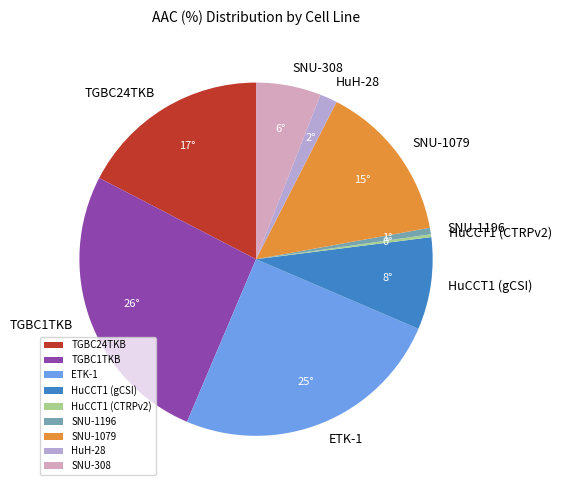

The SNU-308 slice represents 1% of the pie. True or false?

False